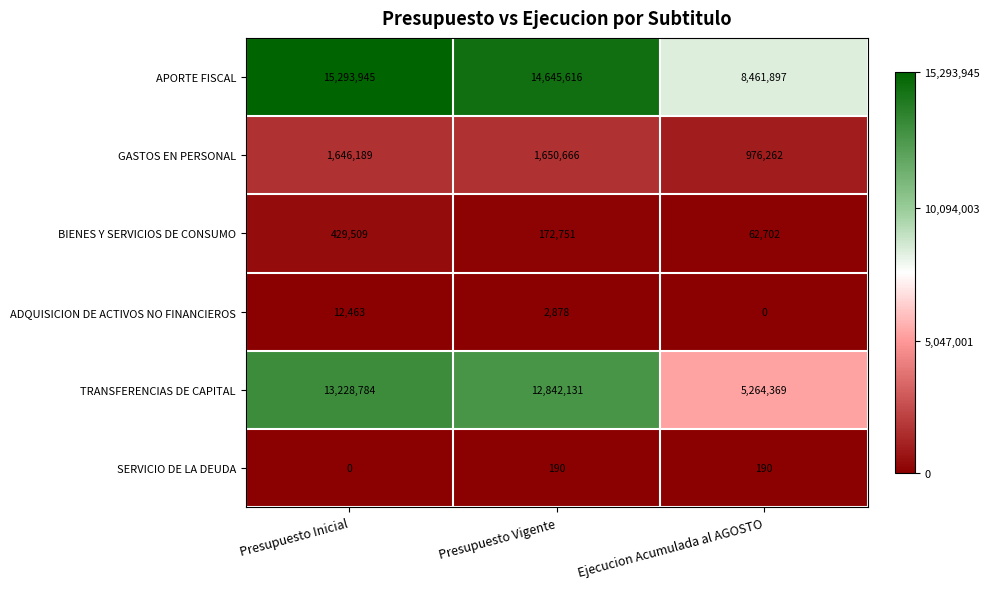

The GASTOS EN PERSONAL series shows 976262 at Ejecucion Acumulada al AGOSTO. True or false?

True